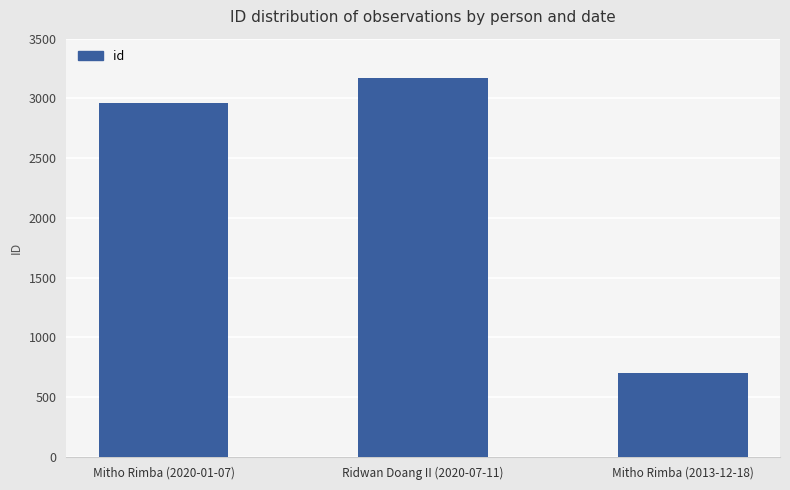

Does the chart contain any negative values?

No